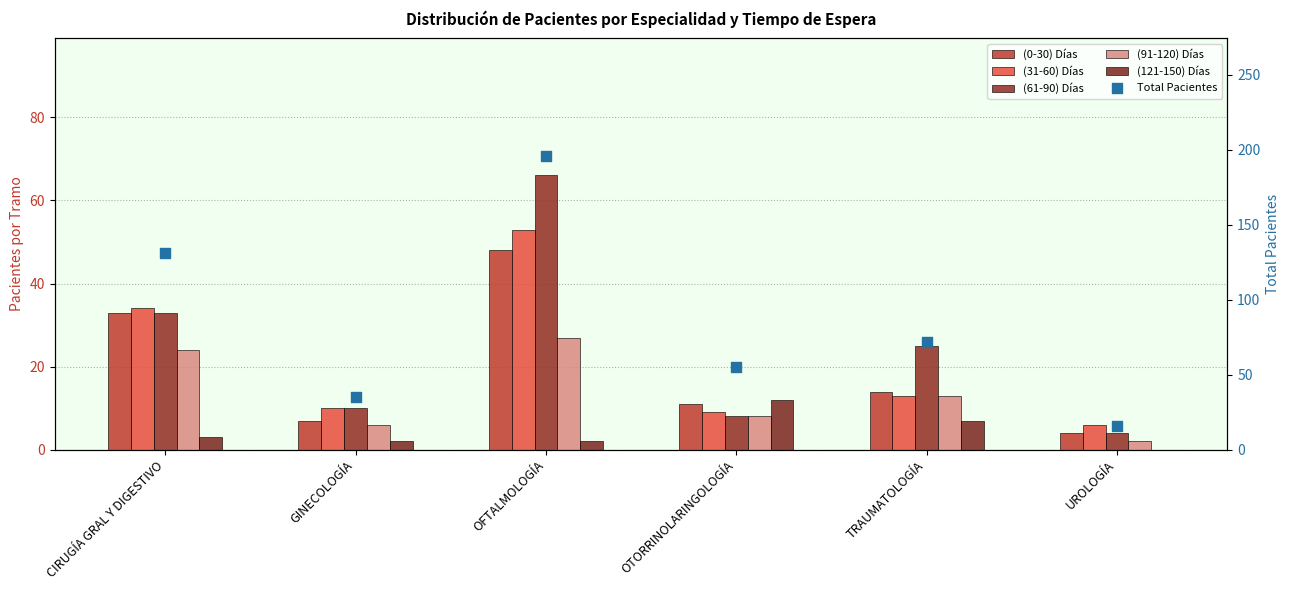

Which series reaches the maximum Y coordinate?

Total Pacientes